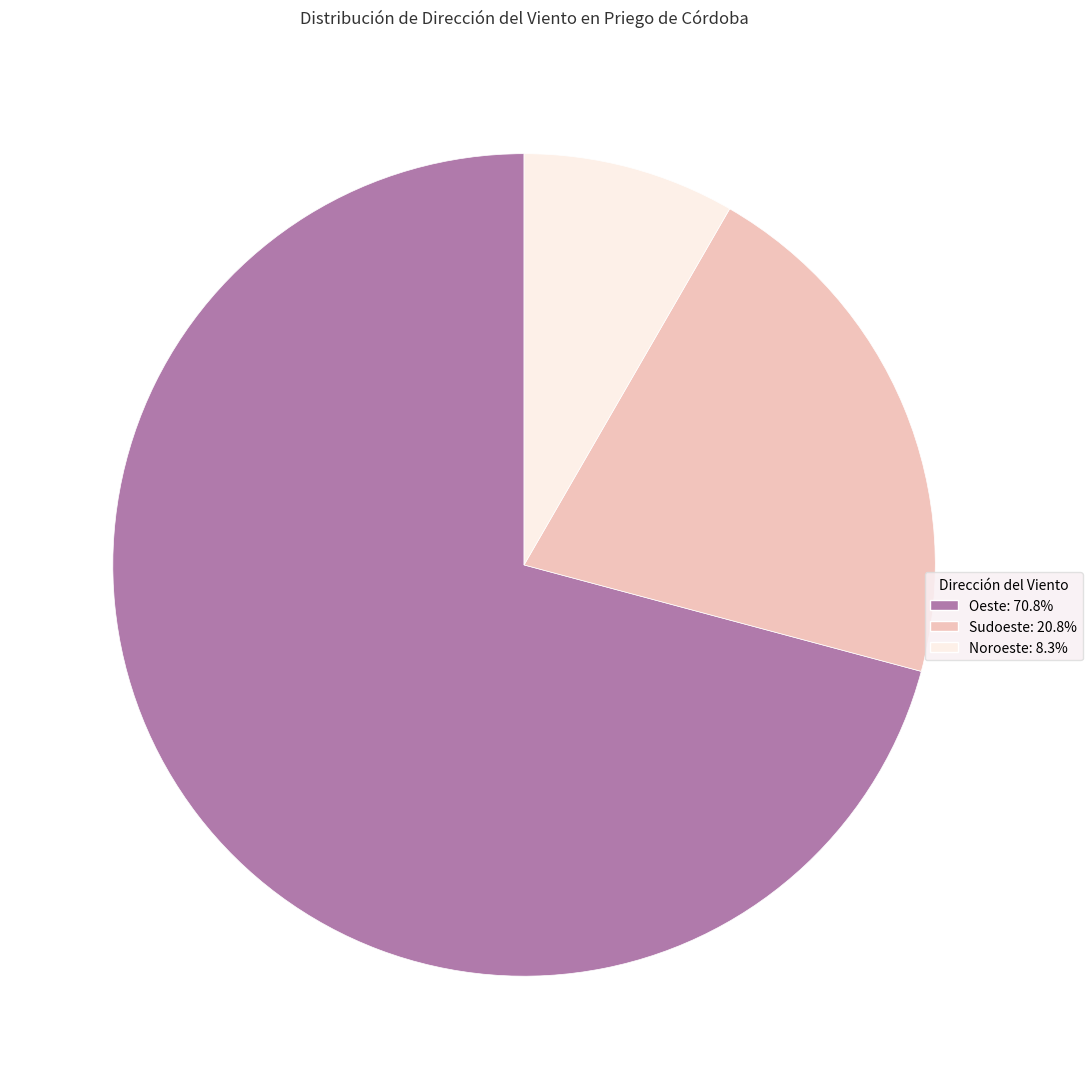

What is the ratio of the value at Noroeste: 8.3% to the value at Sudoeste: 20.8%?

0.4